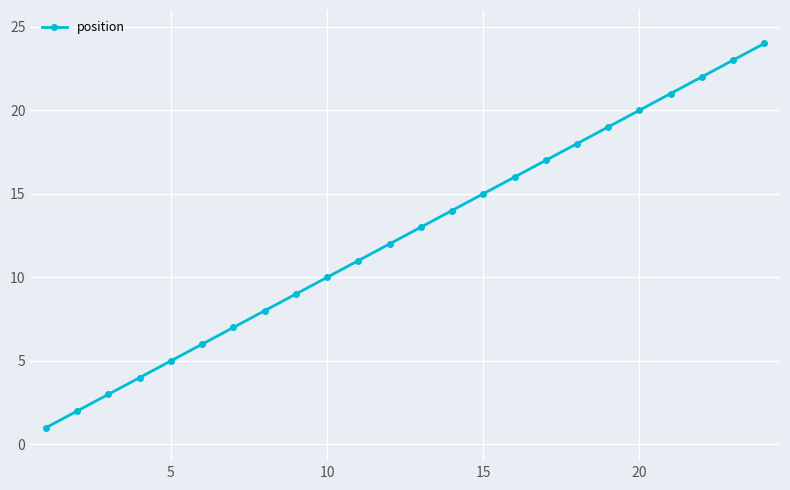

How many distinct data groups are displayed?

1